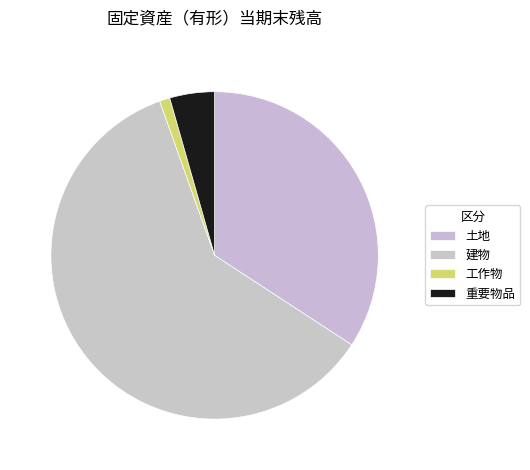

Which has a higher value, 重要物品 or 土地?

土地